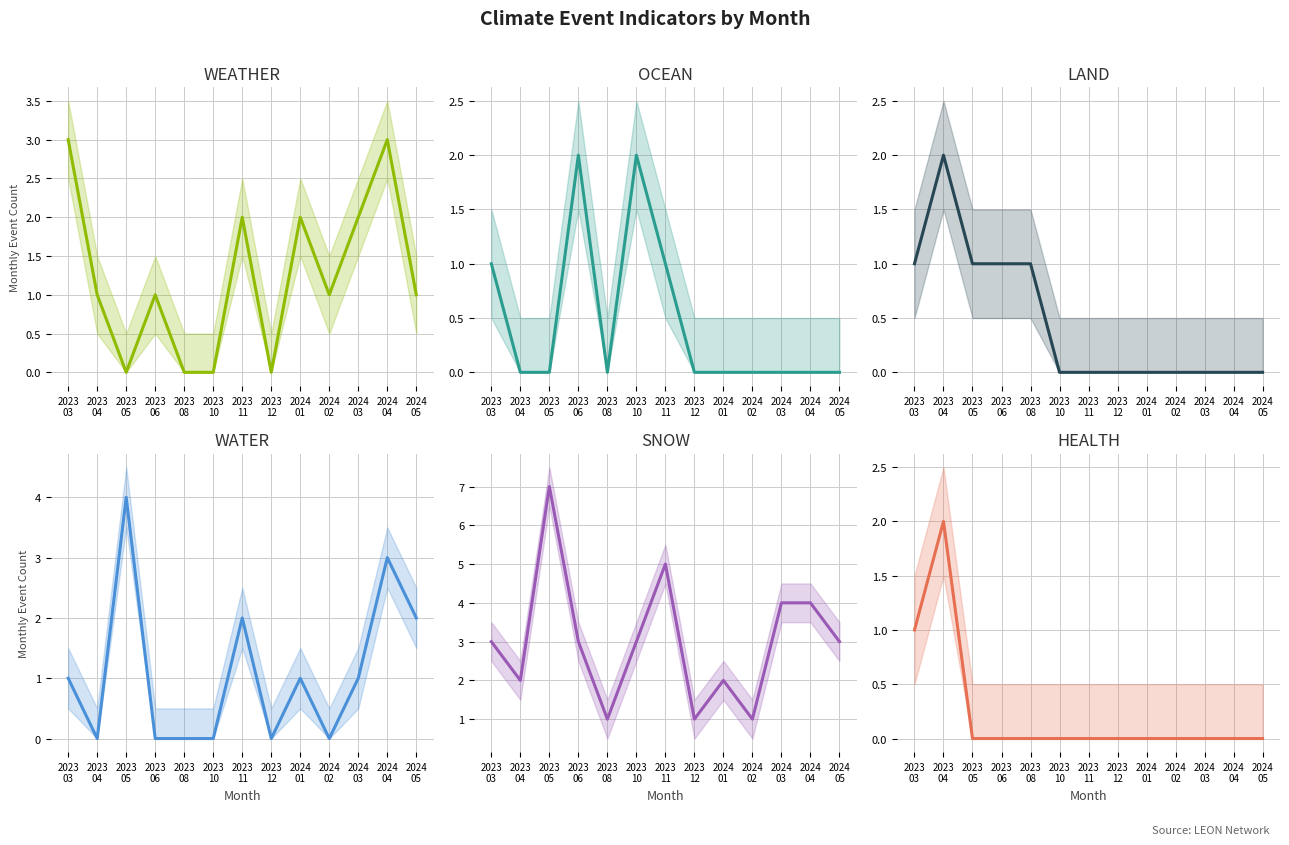

At which label does SNOW first exceed 3?

2023
05